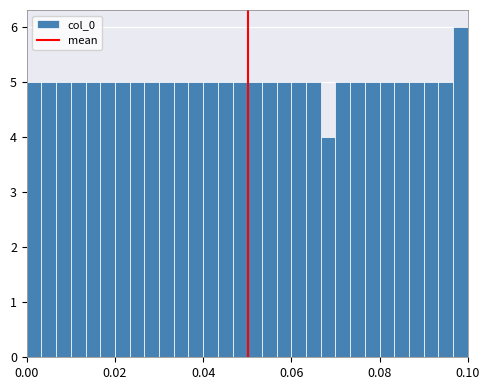

Read against the x-axis, roughly where is the centre of the tallest bar?

0.098